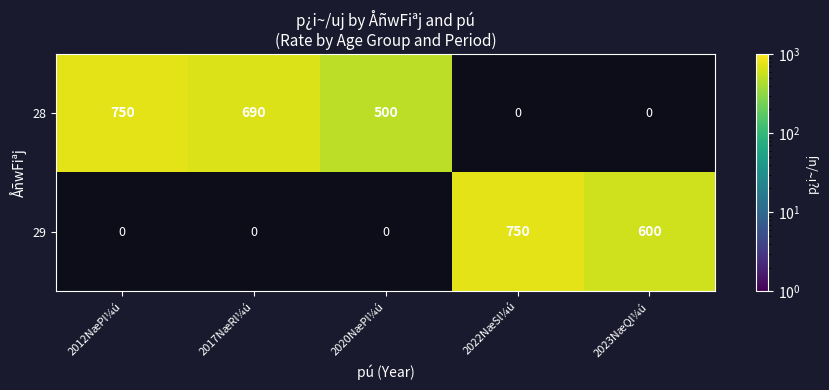

Is it true that 28 equals 750 at 2012NæPl¼ú?

True